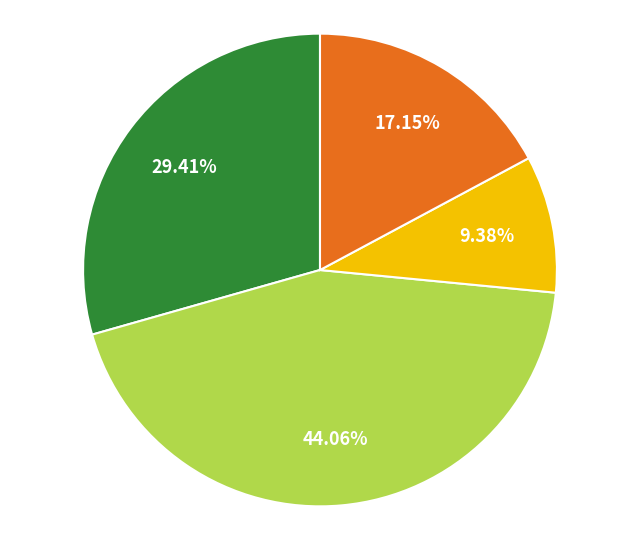

Does any single category account for the majority?

No